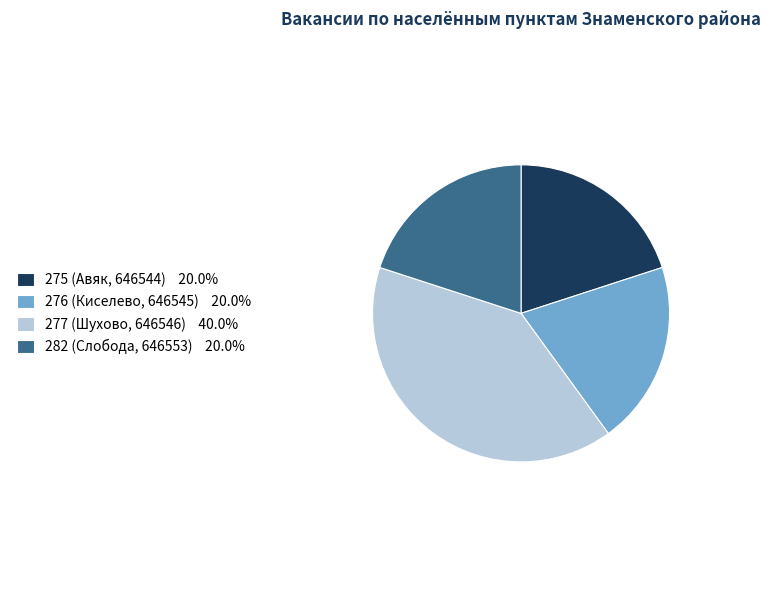

Approximately how many times larger is the value at 277 (Шухово, 646546) 40.0% compared to 276 (Киселево, 646545) 20.0%?

2.0